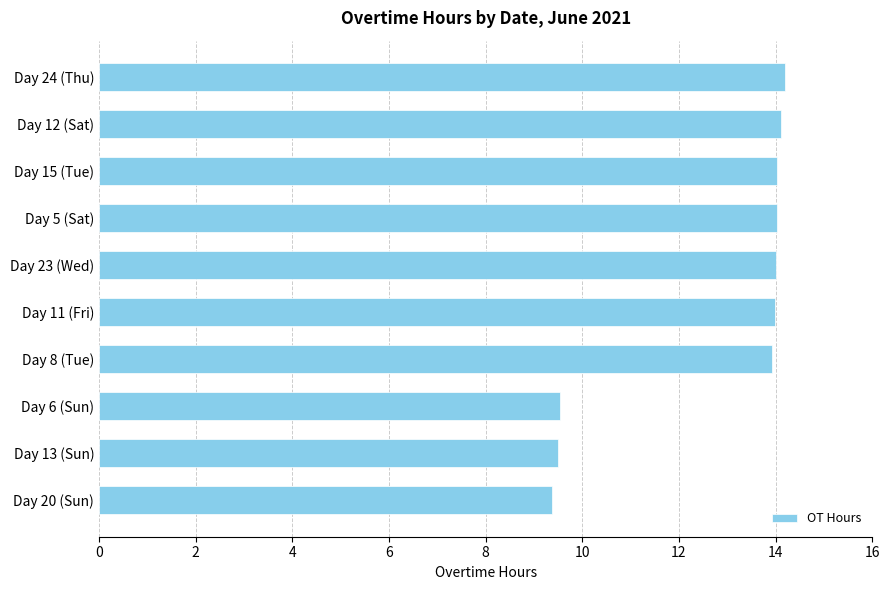

What is the smallest value displayed?

9.4